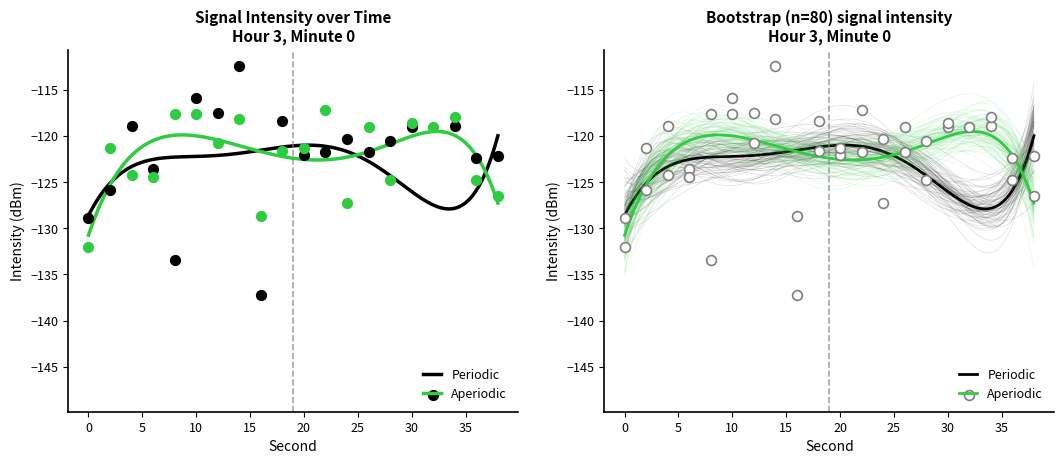

Which series contains the lowest Y value?

Periodic